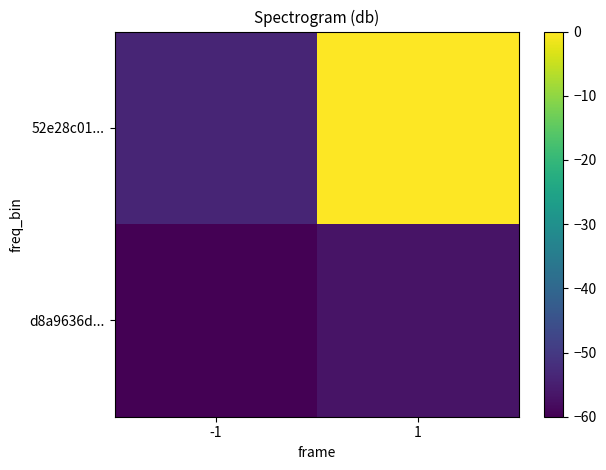

What is the total value across all series at 1?

-56.8